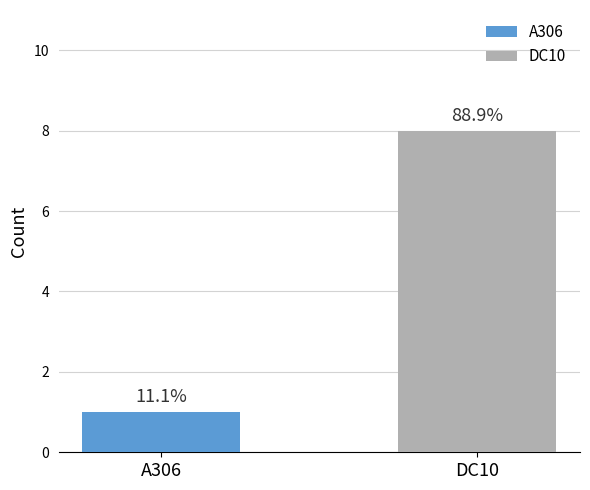

How many bars are there in each group?

2